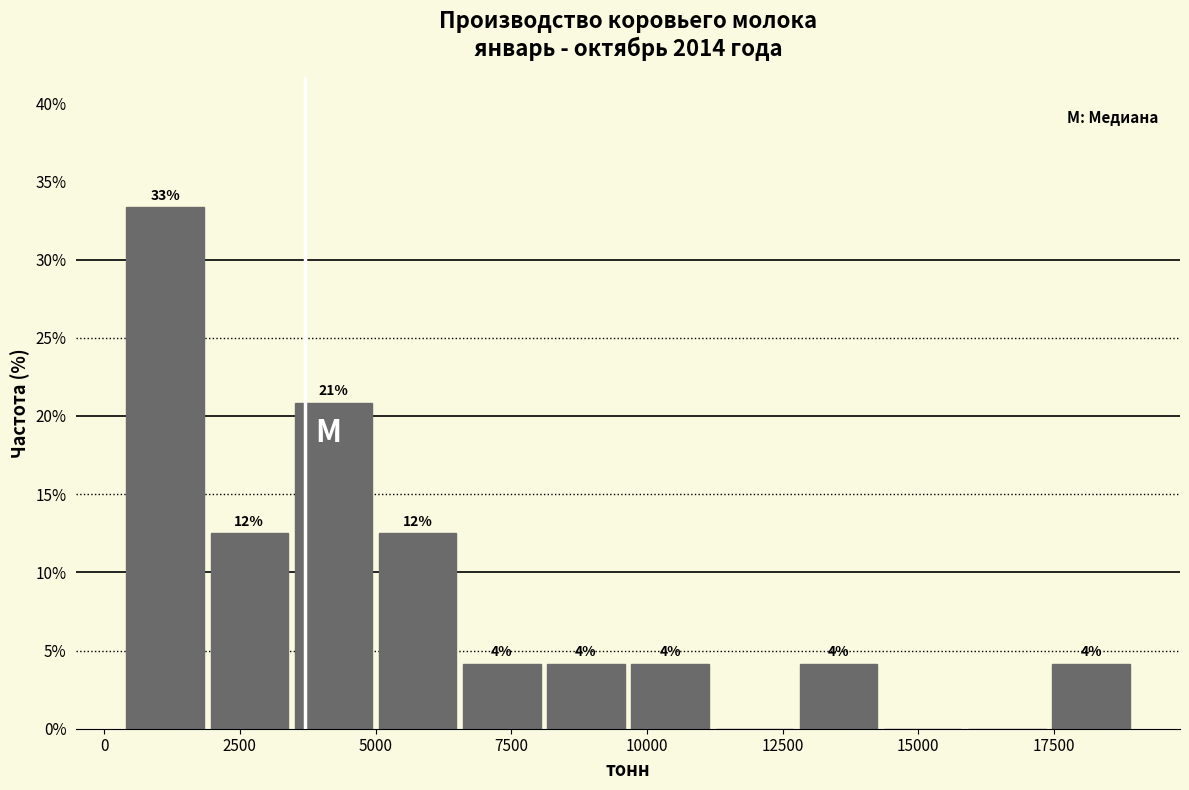

Read against the x-axis, roughly where is the centre of the tallest bar?

1000